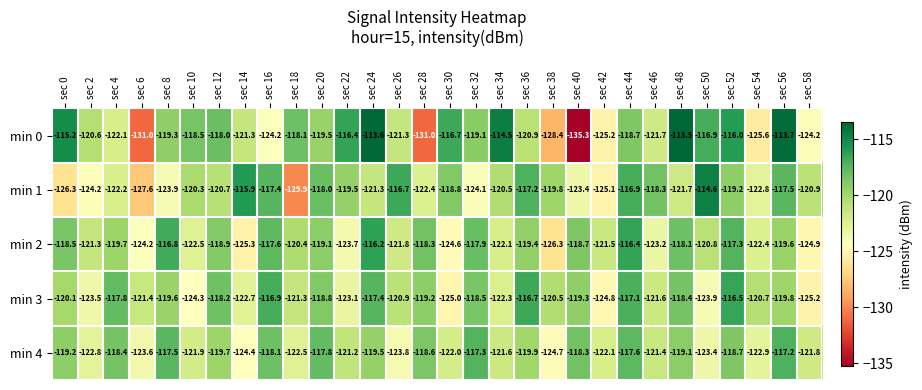

What is the difference between the min 2 values at sec 8 and sec 48?

1.3